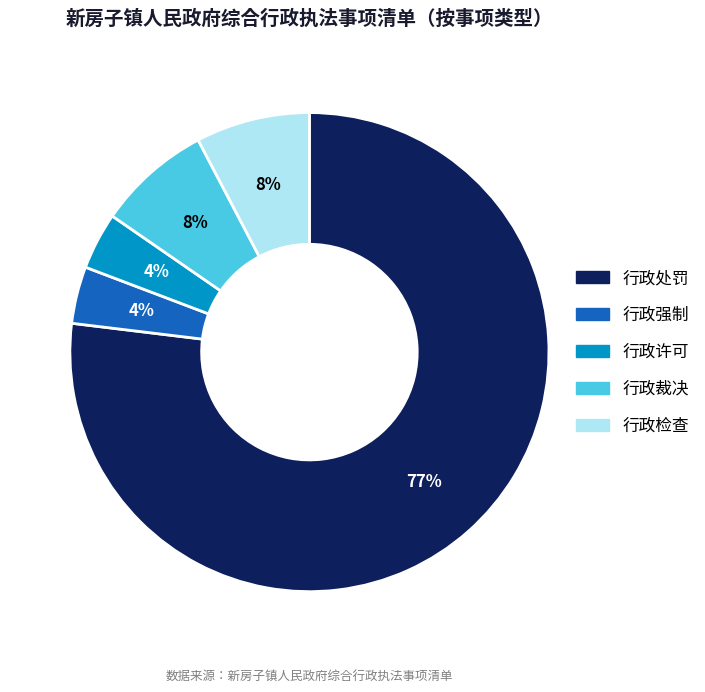

What is the majority slice?

行政处罚